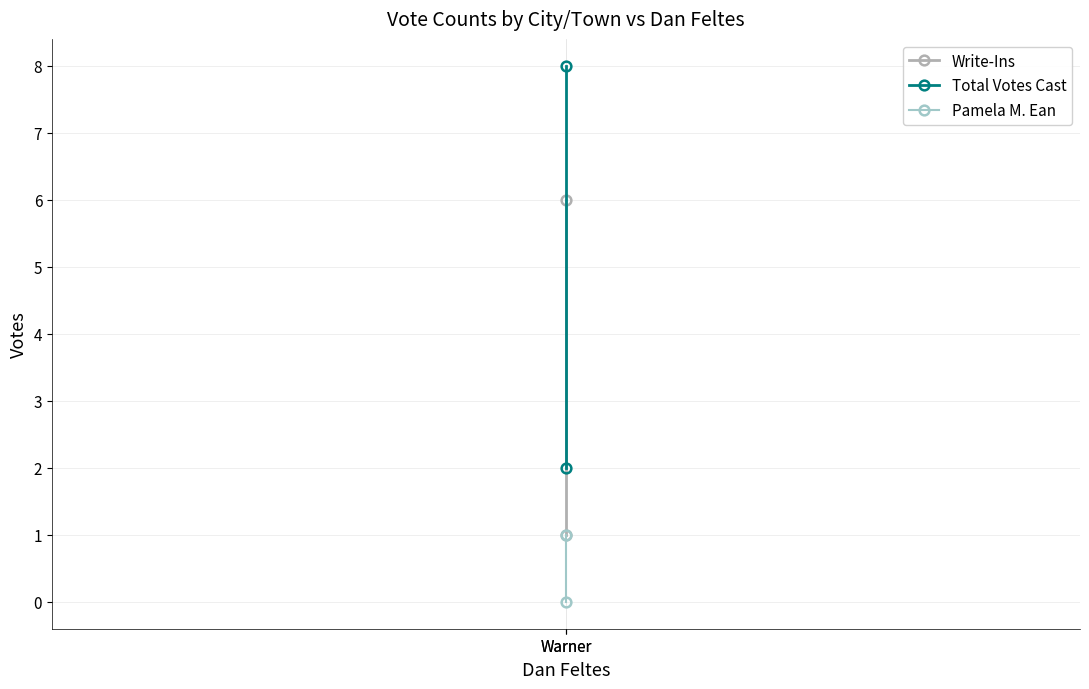

Reading right to left, list all the values displayed in this chart.

Write-Ins: 1	6
Total Votes Cast: 2	8
Pamela M. Ean: 0	1